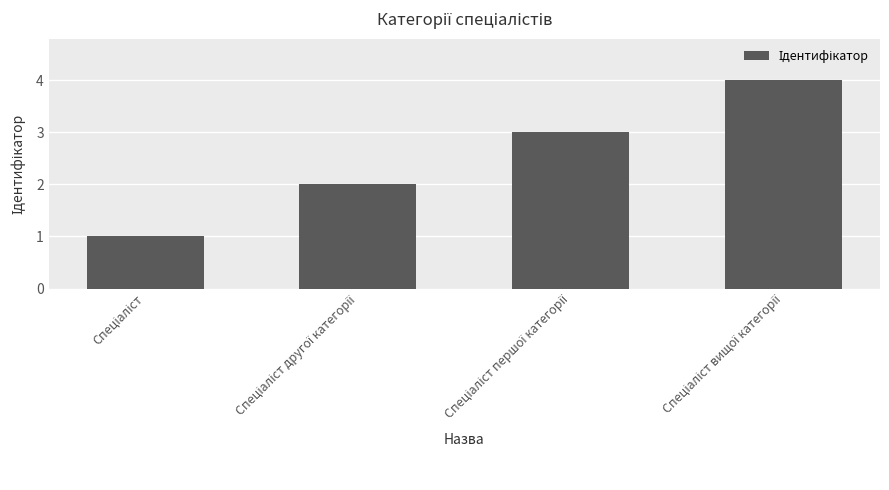

What is the difference between the maximum and minimum values?

3